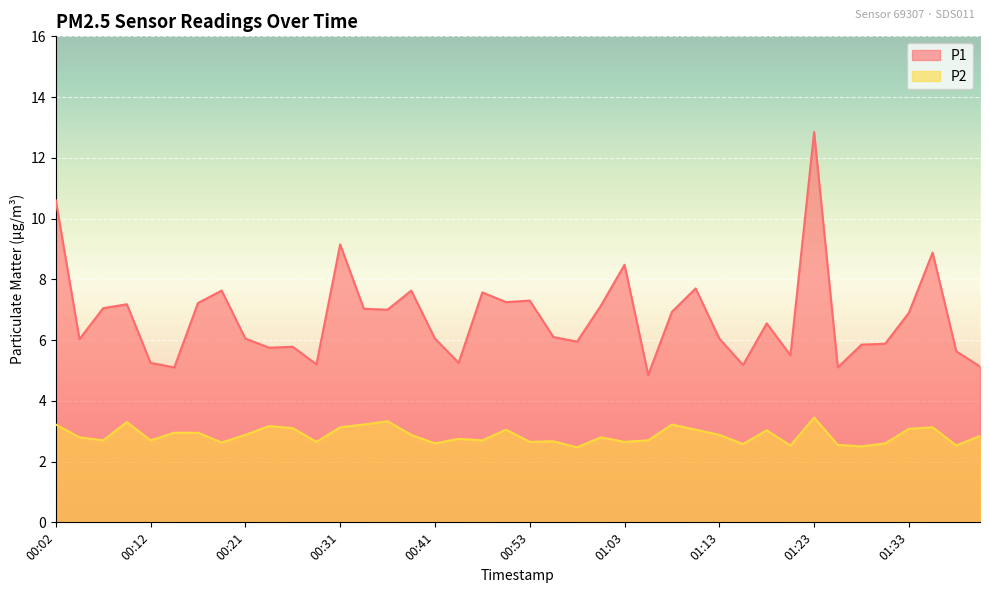

True or false: P1 and P2 cross at least once.

False